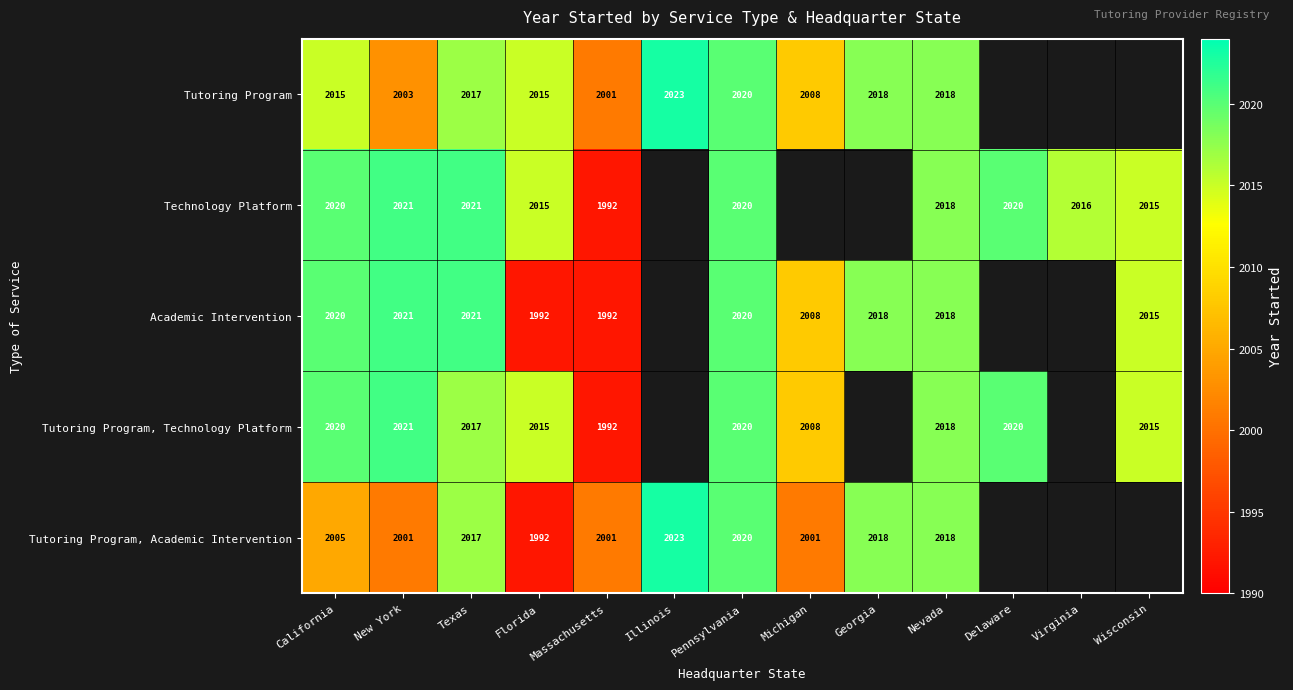

Is the value of Tutoring Program at California greater than the value of Technology Platform at Pennsylvania?

No